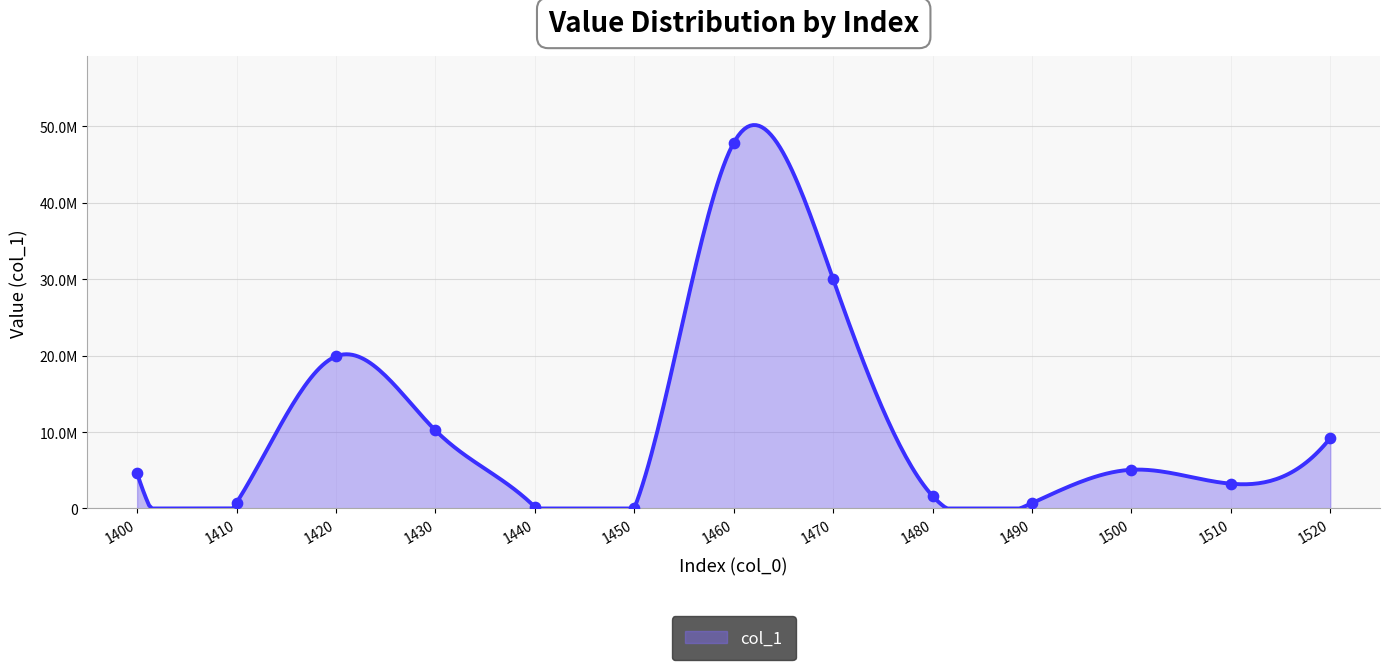

Which has a higher value, 1430 or 1400?

1430